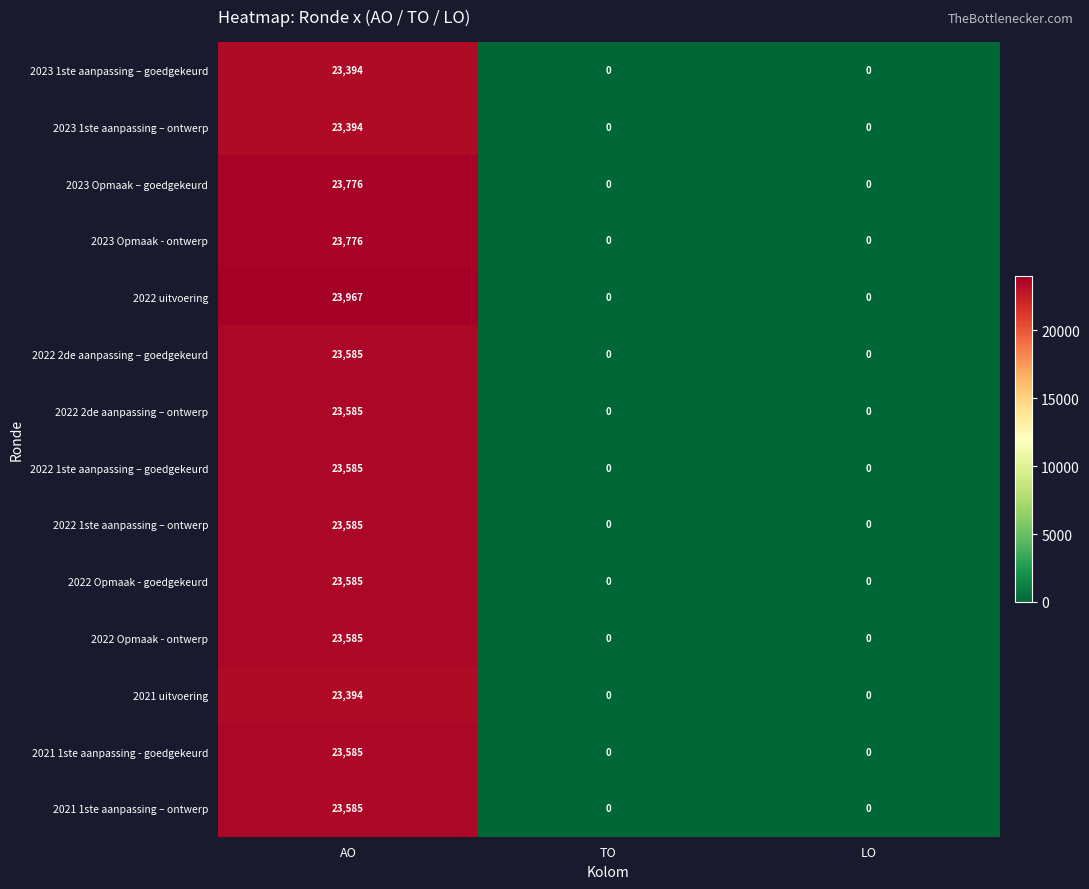

How many 2021 1ste aanpassing - goedgekeurd values are between 0 and 23585?

3